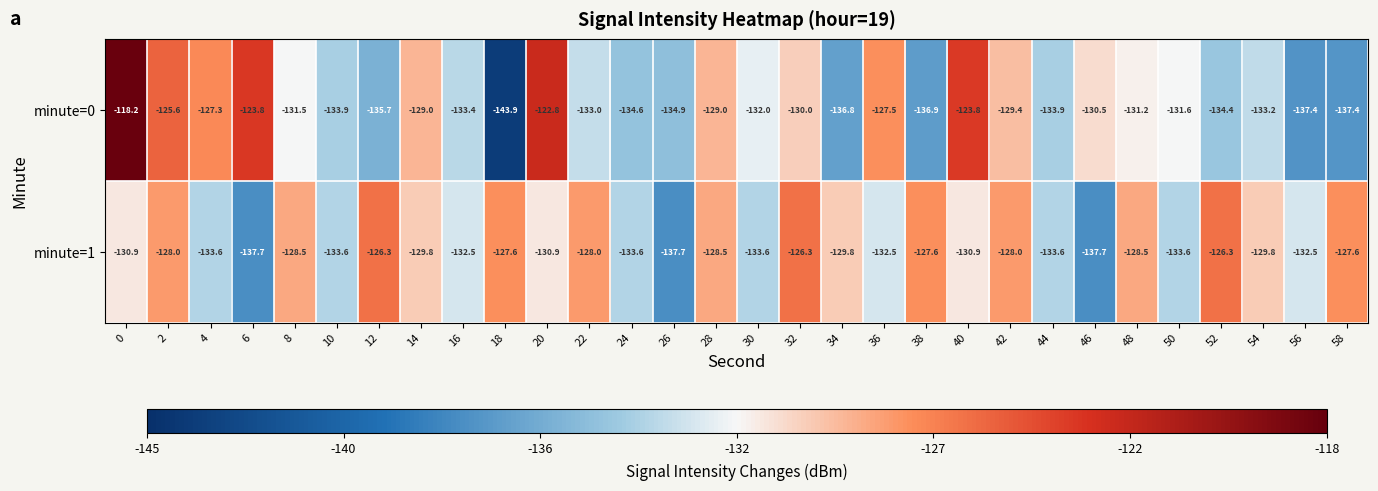

What is the maximum value shown in the chart?

-118.2